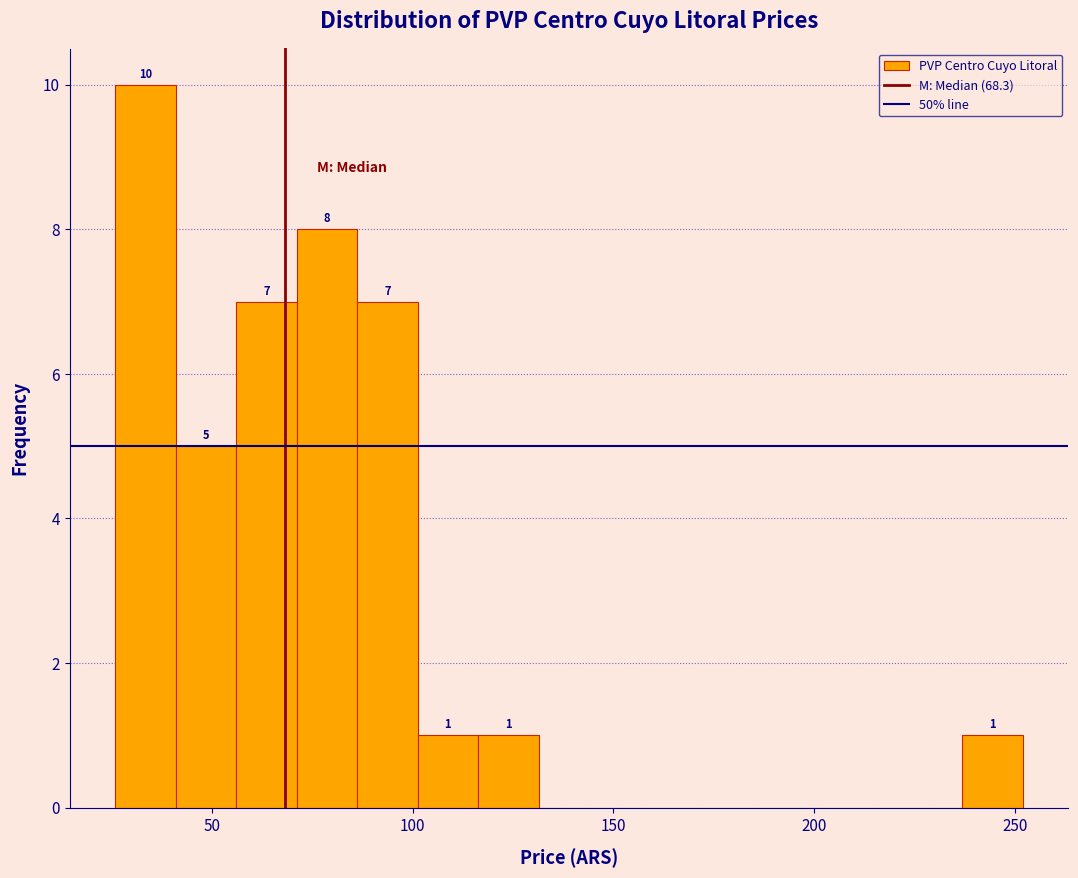

Read against the x-axis, roughly where is the centre of the tallest bar?

35